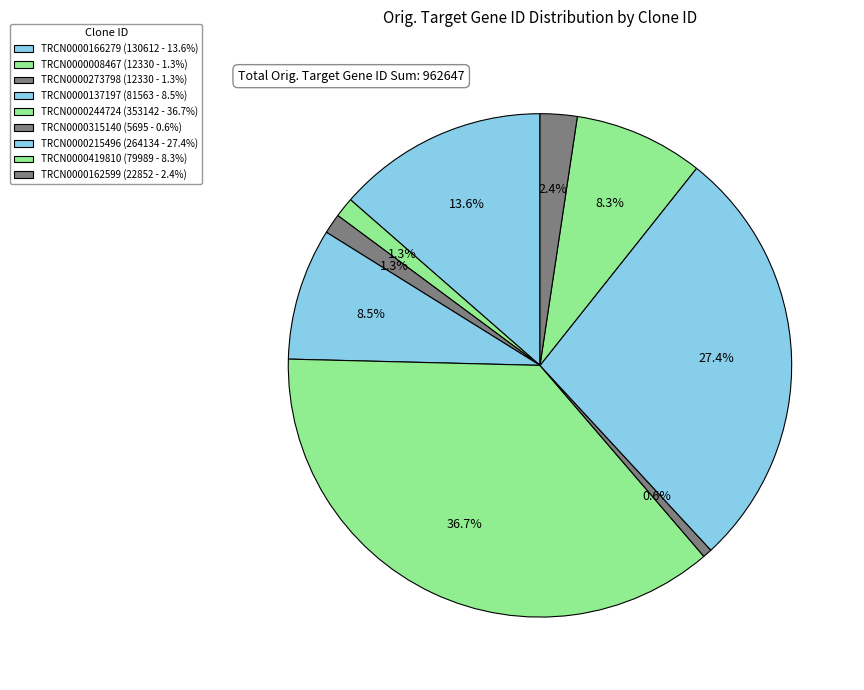

To the nearest percent, what is the combined percentage of TRCN0000244724 and TRCN0000273798?

38%